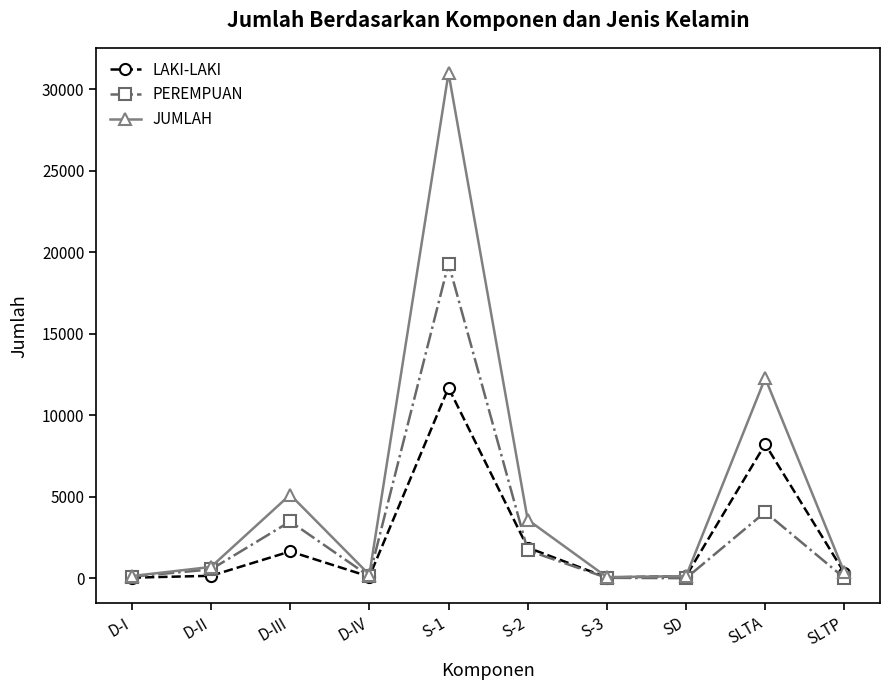

Count the number of categories in the chart.

10